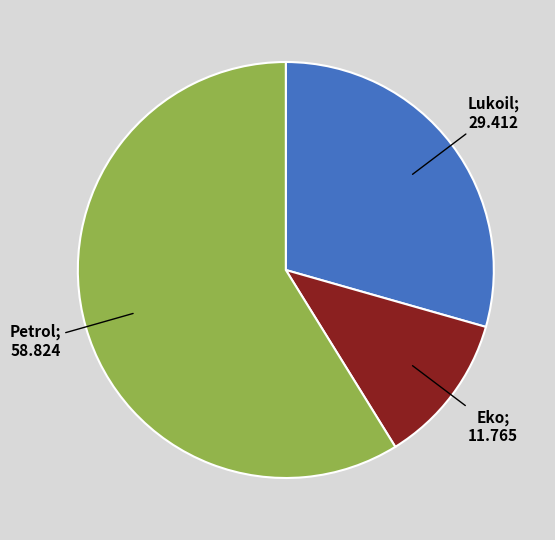

Does any single category account for the majority?

Yes